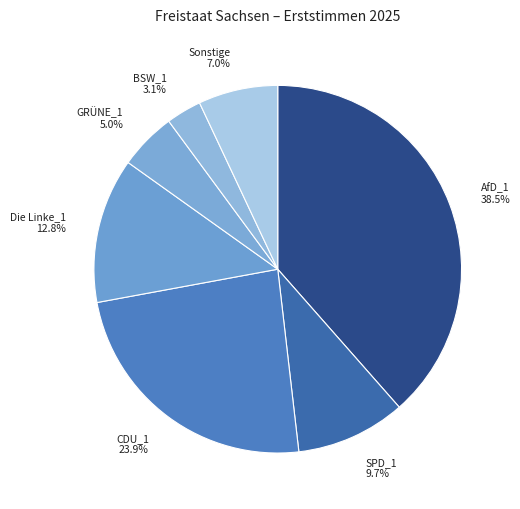

To the nearest percent, what is the difference between the CDU_1 and BSW_1 slice percentages?

21%